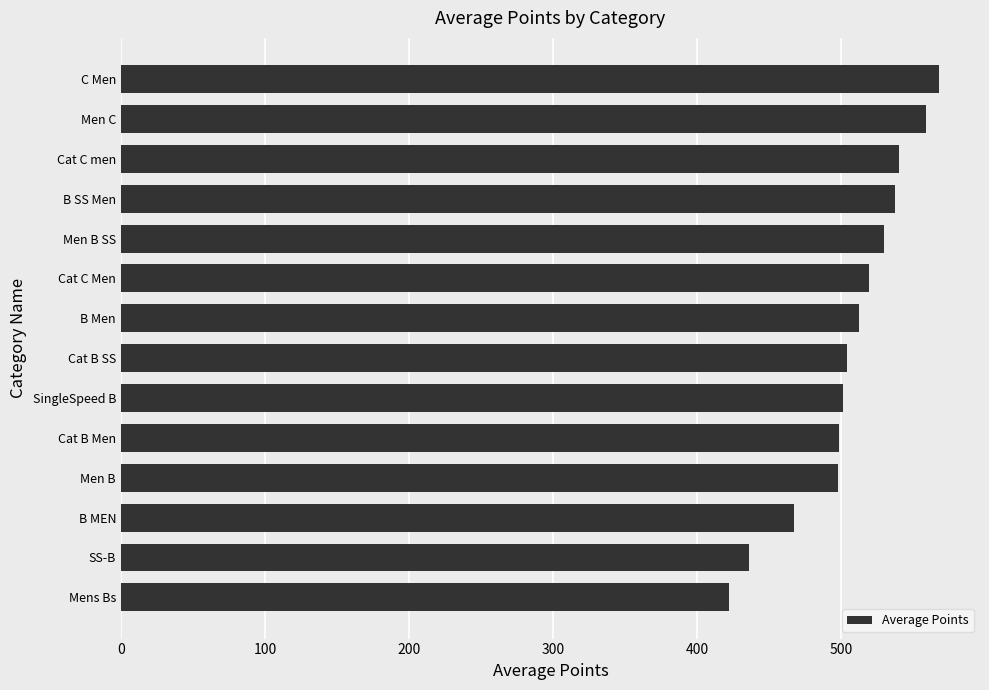

What is the sum of all values?

7095.8